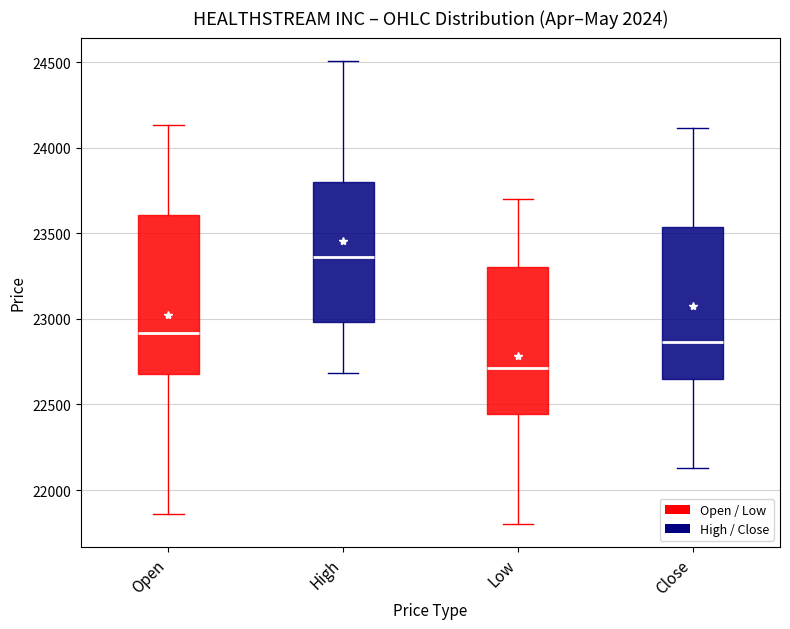

Which box has the lowest median line?

Low